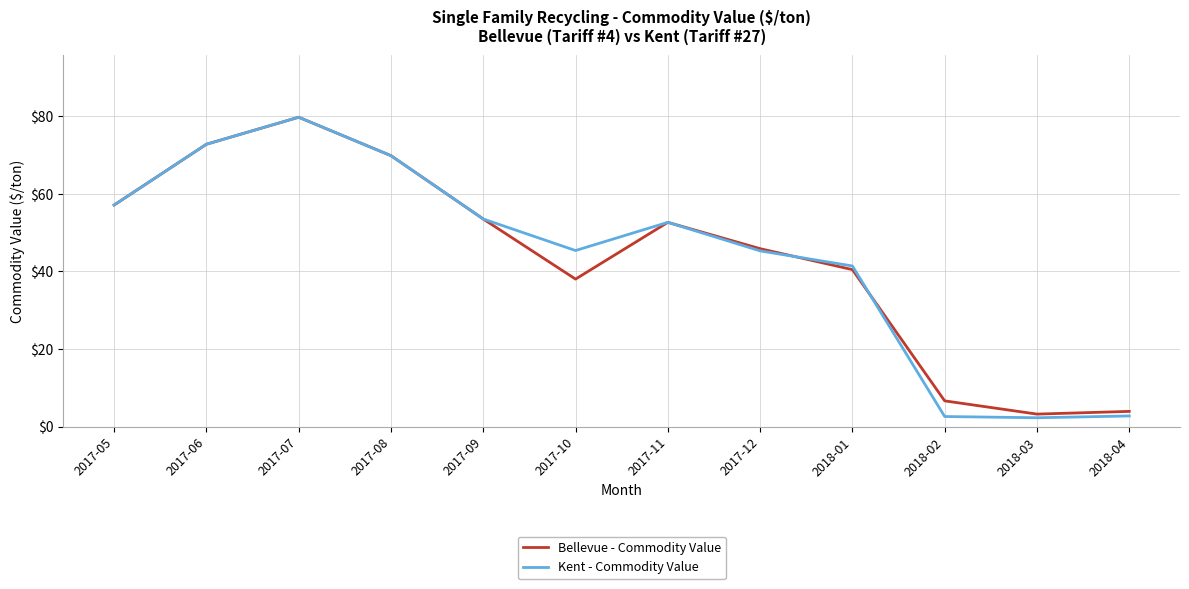

What is the total value across all series at 2017-08?

139.6